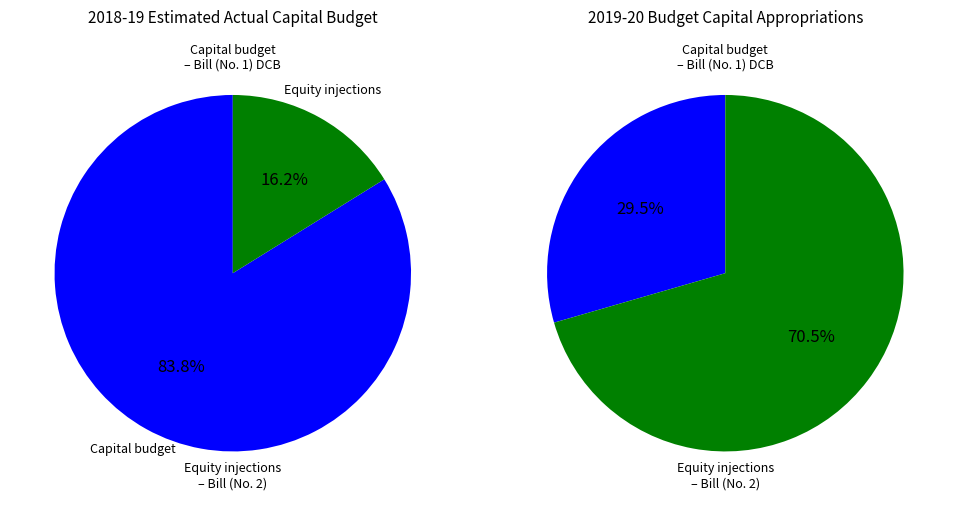

How many slices are in this pie chart?

2